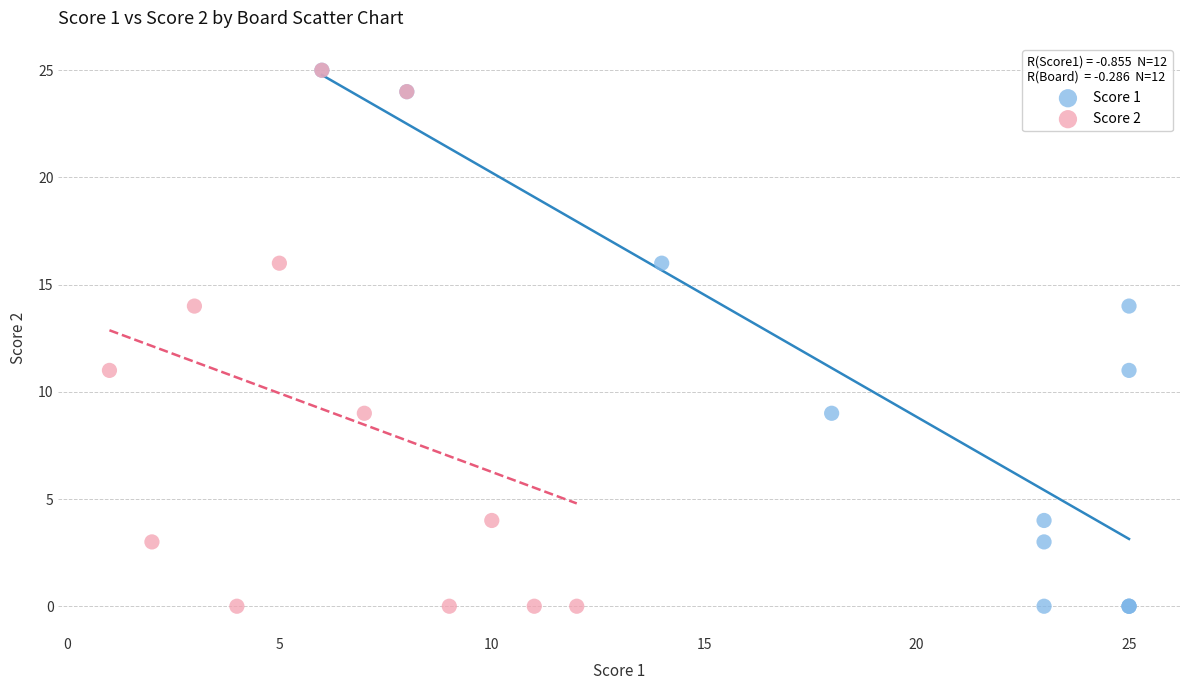

What are all the series names shown in the legend?

Score 1, Score 2